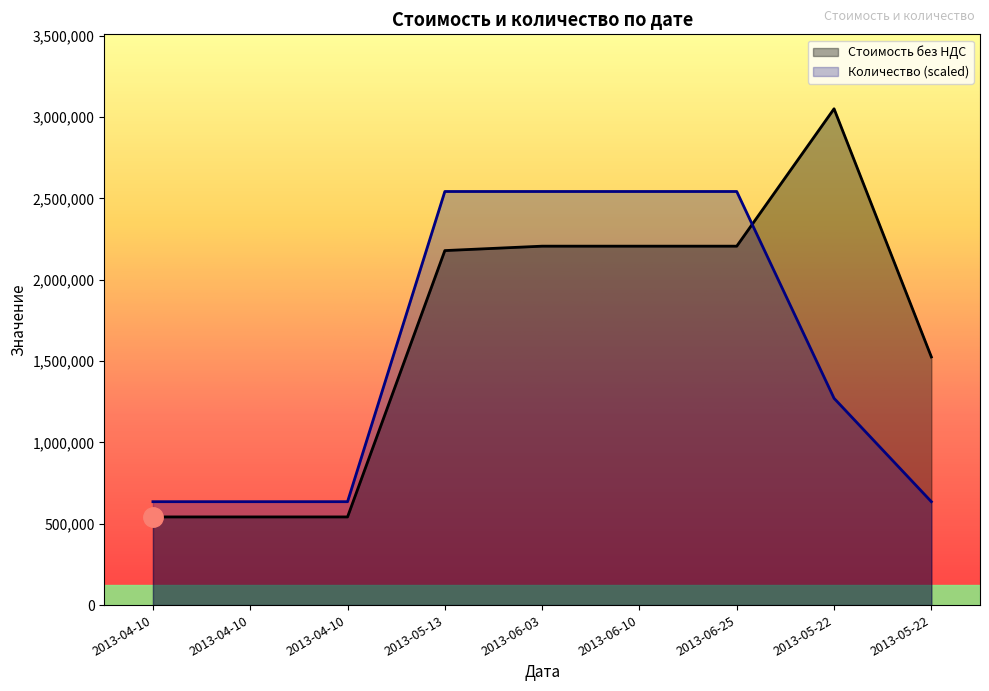

At 2013-05-22, list the series in order from smallest to largest.

Количество, Стоимость без НДС